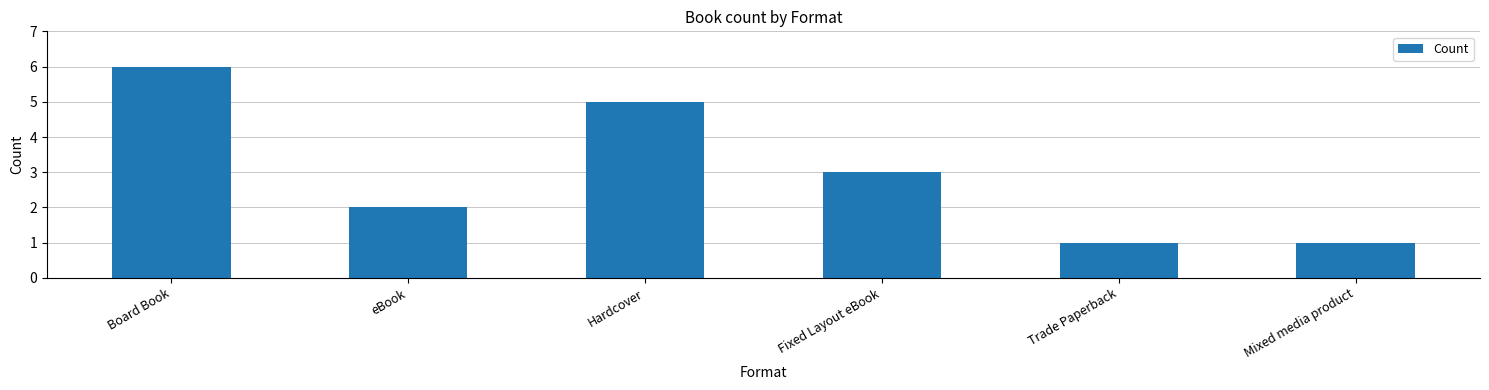

The value at eBook is 1. True or false?

False